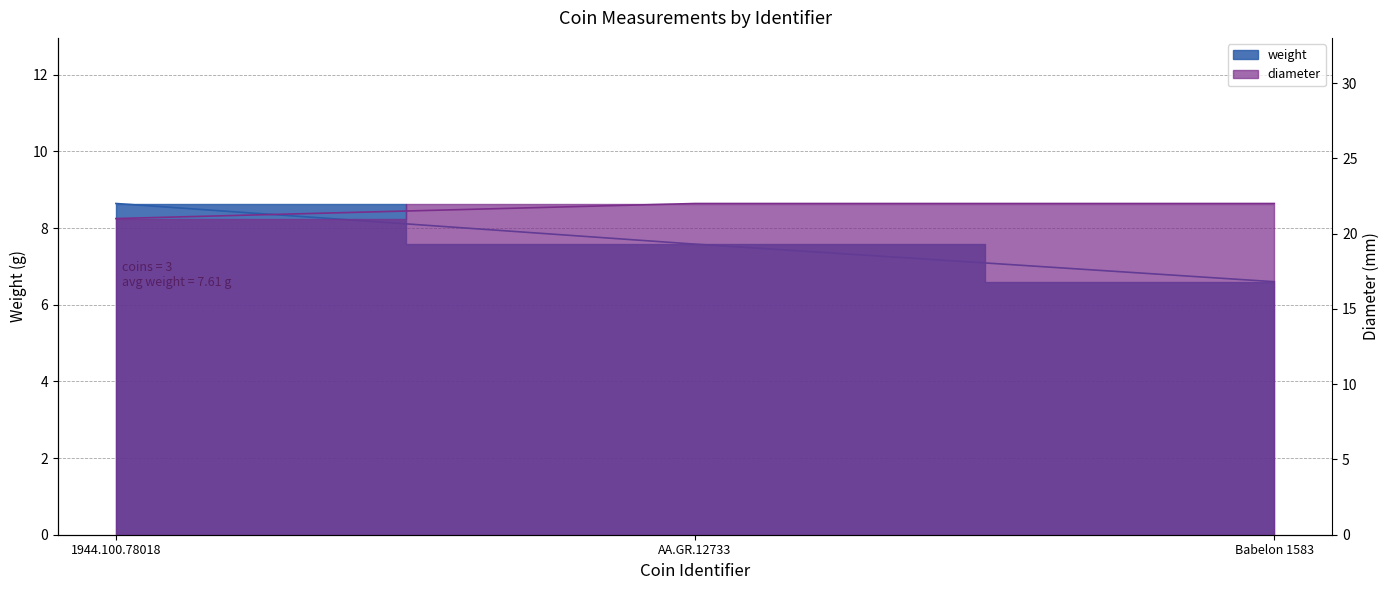

The diameter series shows 31.3 at 1944.100.78018. True or false?

False